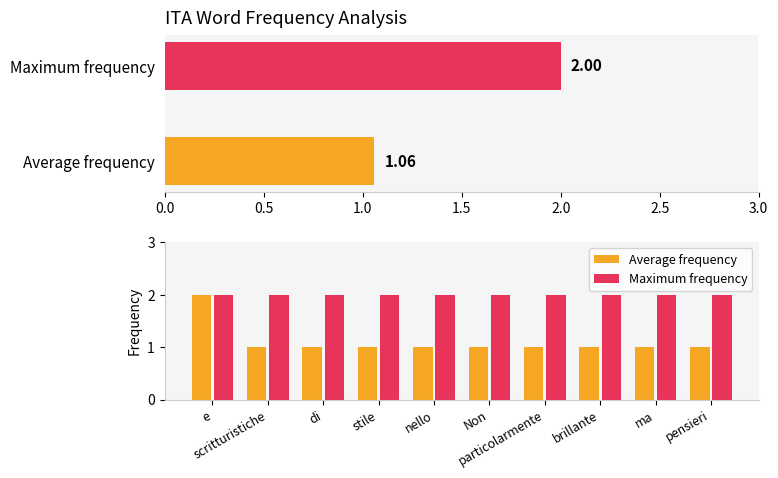

The Average frequency series shows 1 at nello. True or false?

True